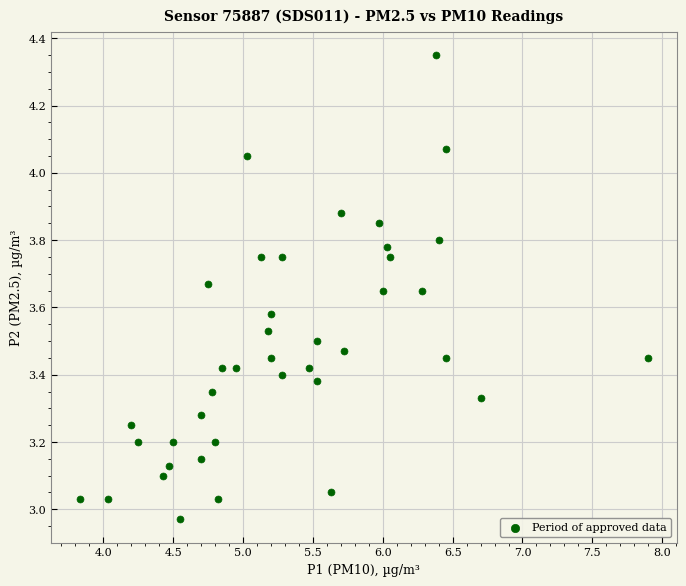

What is the range of Y values (max minus min)?

1.4